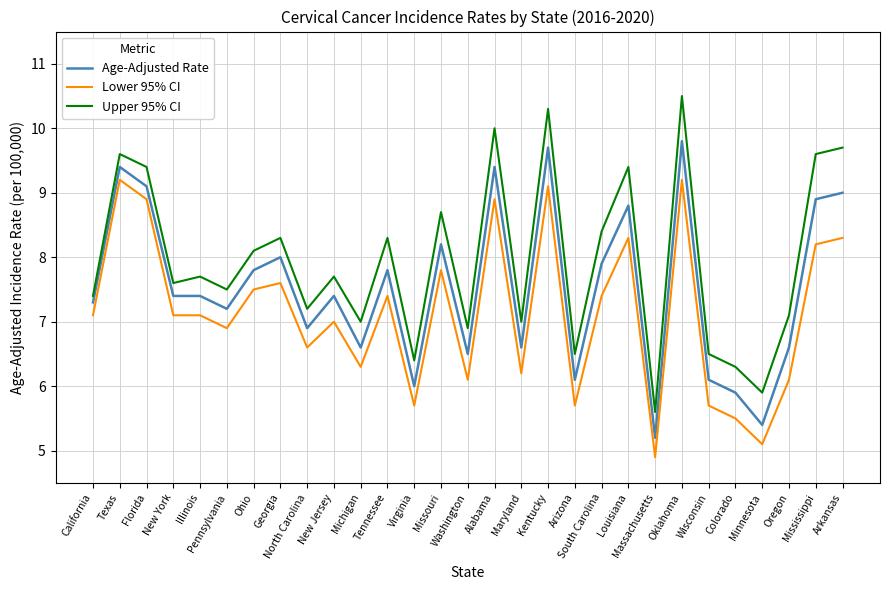

Is it true that Age-Adjusted Rate equals 5.9 at Colorado?

True